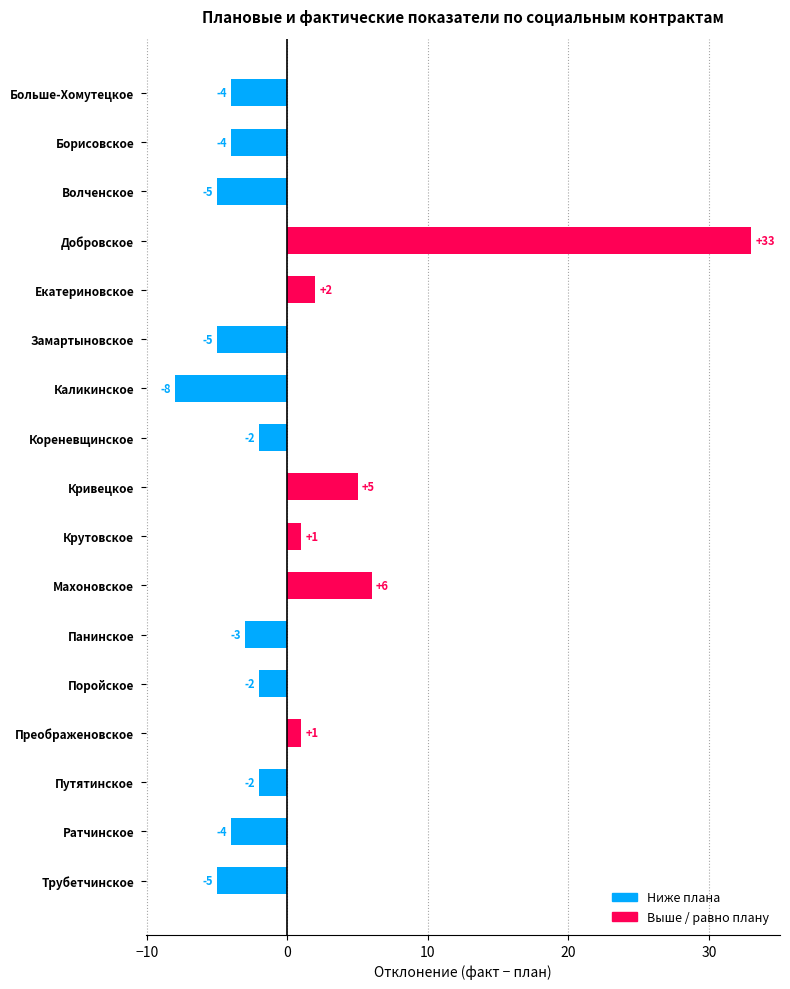

How many bars are there in total?

17